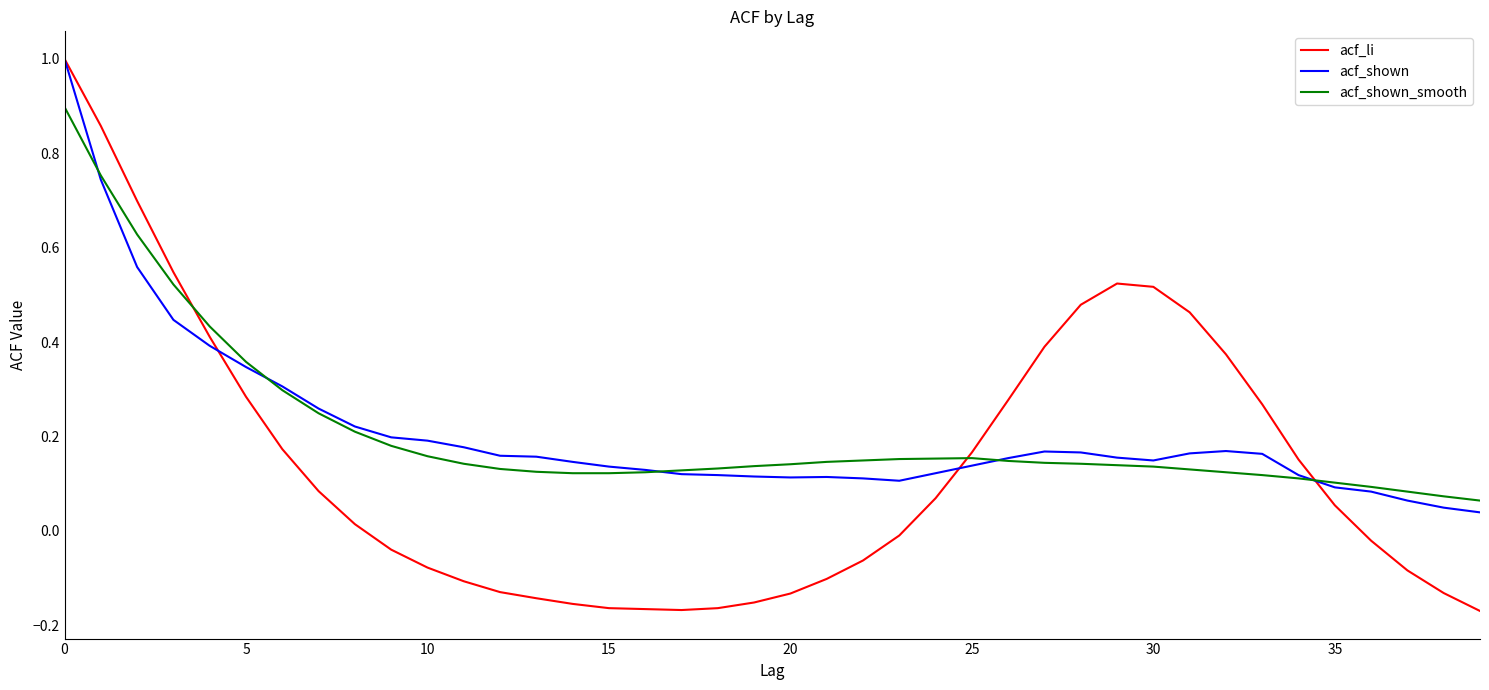

How many values in acf_li are below zero?

19